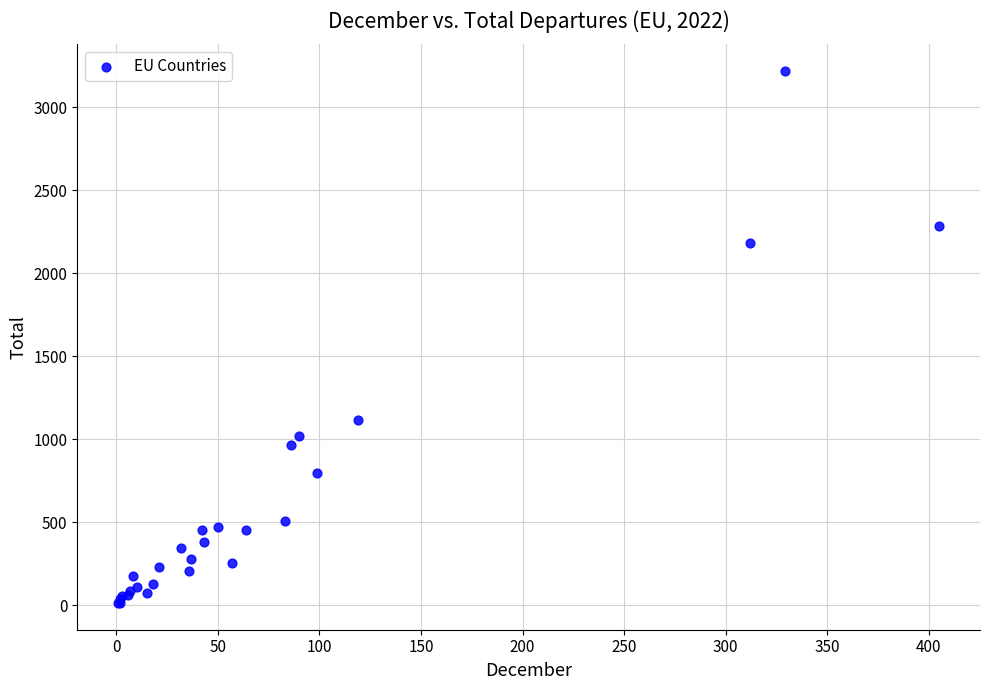

What Y value in the scatter plot is closest to 1615?

1115